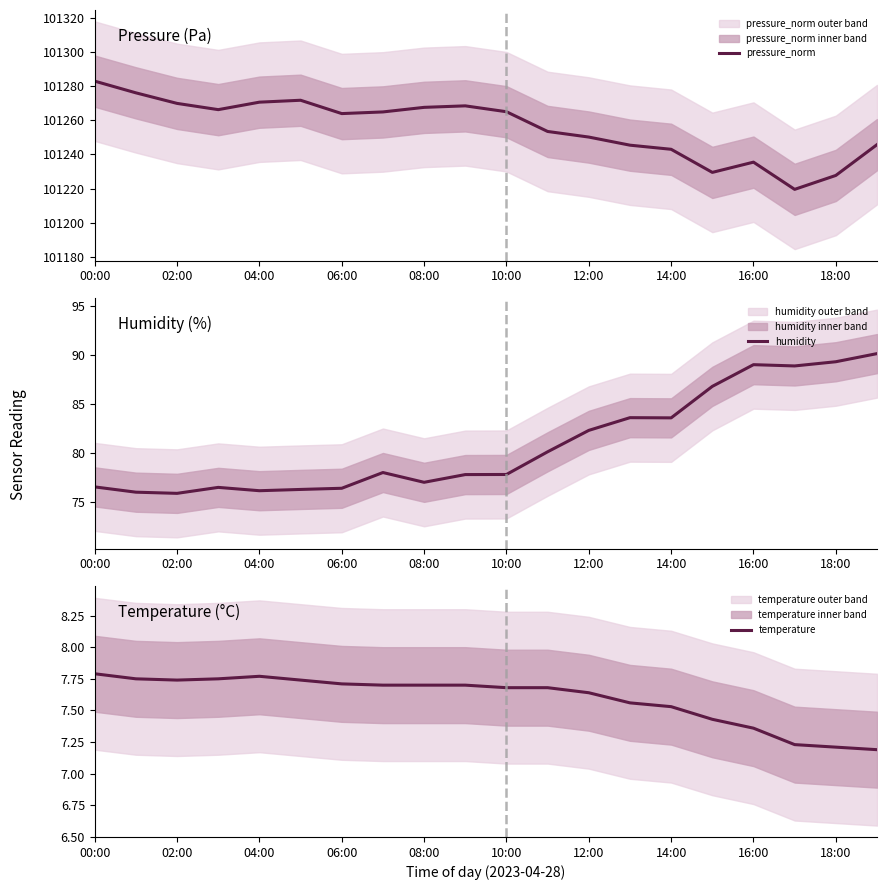

At which label does pressure_norm reach its peak?

00:00